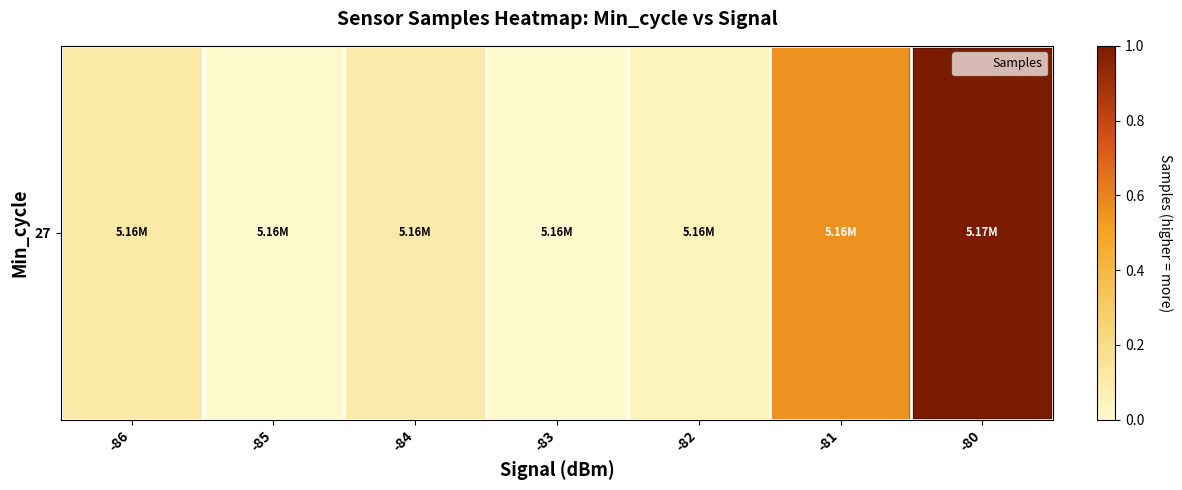

At which label is the value closest to 0?

-83